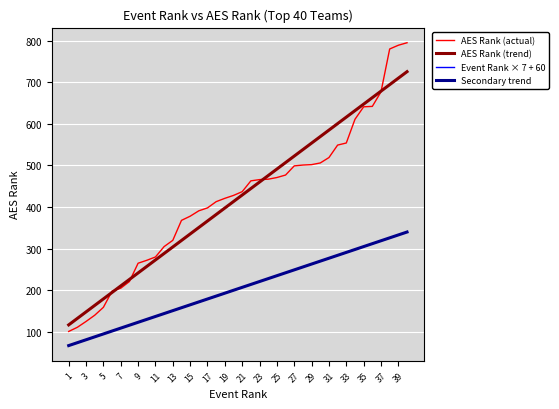

True or false: Event Rank has a value of 37 at 5.

False